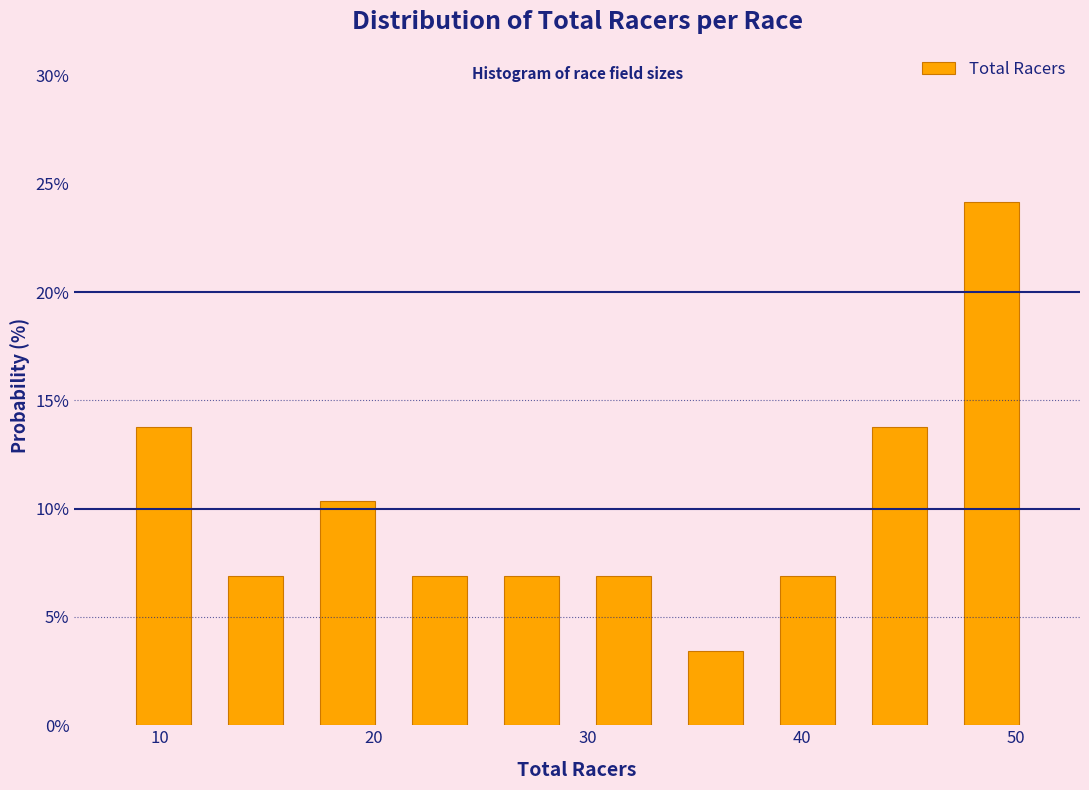

Reading left to right, list every bar in this chart as the range it spans on the x-axis followed by its height. Neither the bar edges nor the heights are printed on the chart, so give them approximately, as read against the axes.

8.0 to 12.3: 14.0
12.3 to 16.6: 7.0
16.6 to 20.9: 10.5
20.9 to 25.2: 7.0
25.2 to 29.5: 7.0
29.5 to 33.8: 7.0
33.8 to 38.1: 3.5
38.1 to 42.4: 7.0
42.4 to 46.7: 14.0
46.7 to 51.0: 24.0